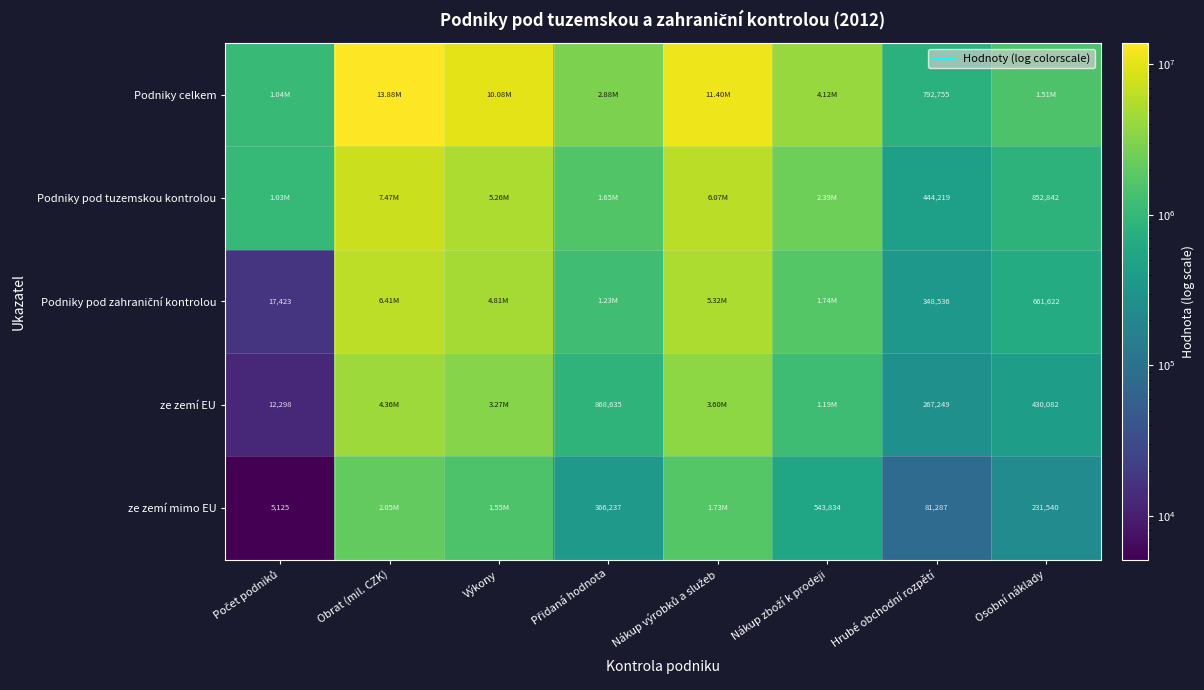

Rank the categories by ze zemí EU value from lowest to highest.

Počet podniků, Hrubé obchodní rozpětí, Osobní náklady, Přidaná hodnota, Nákup zboží k prodeji, Výkony, Nákup výrobků a služeb, Obrat (mil. CZK)